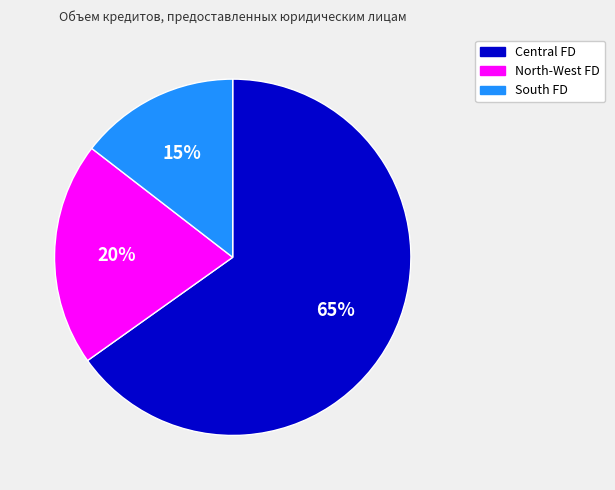

Is there any slice that represents more than half of the pie?

Yes